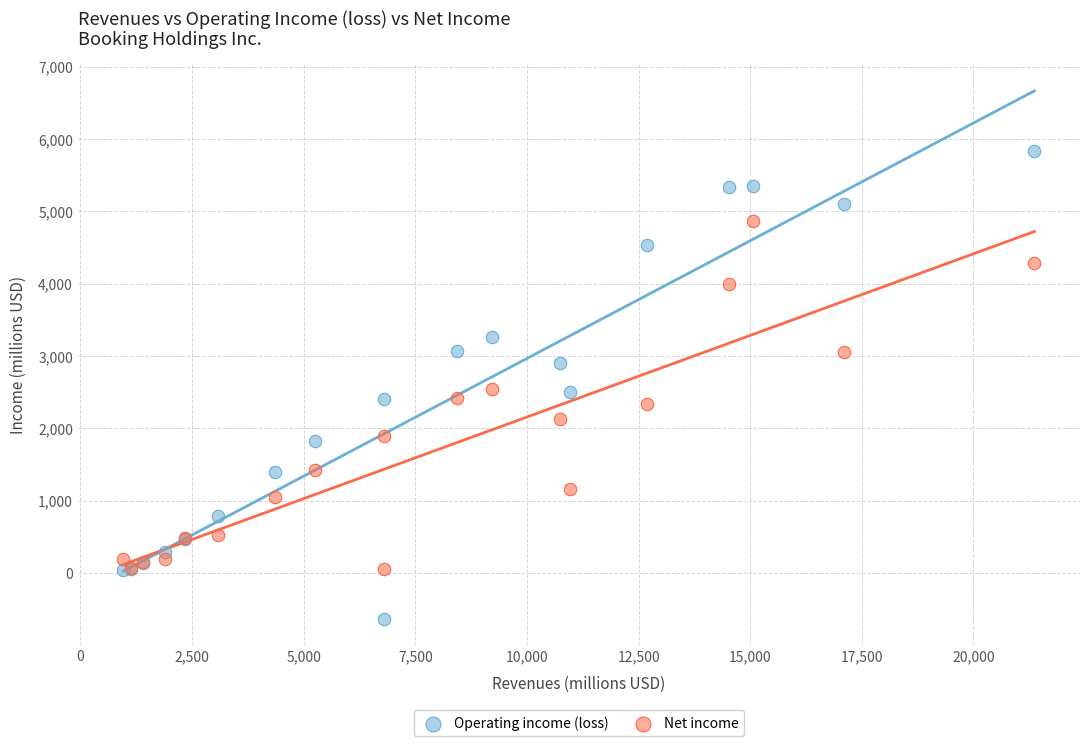

What is the X range (max minus min) for the scatter plot?

20402